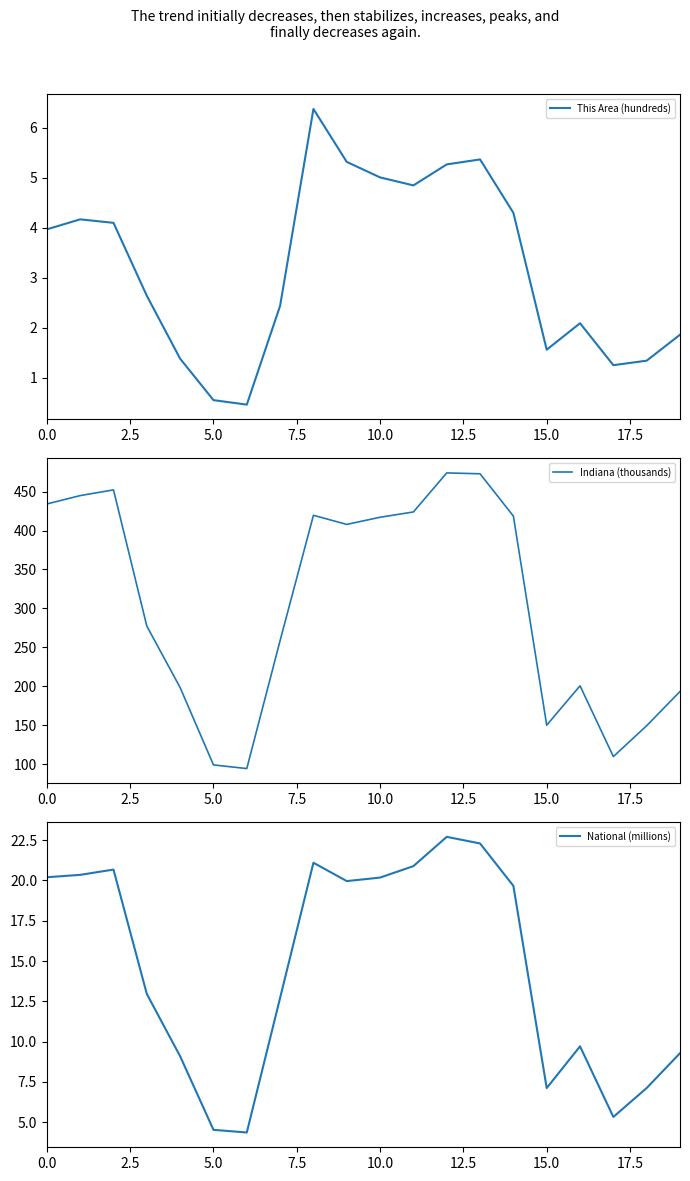

What is the highest value of the Indiana (thousands) series?

473.9